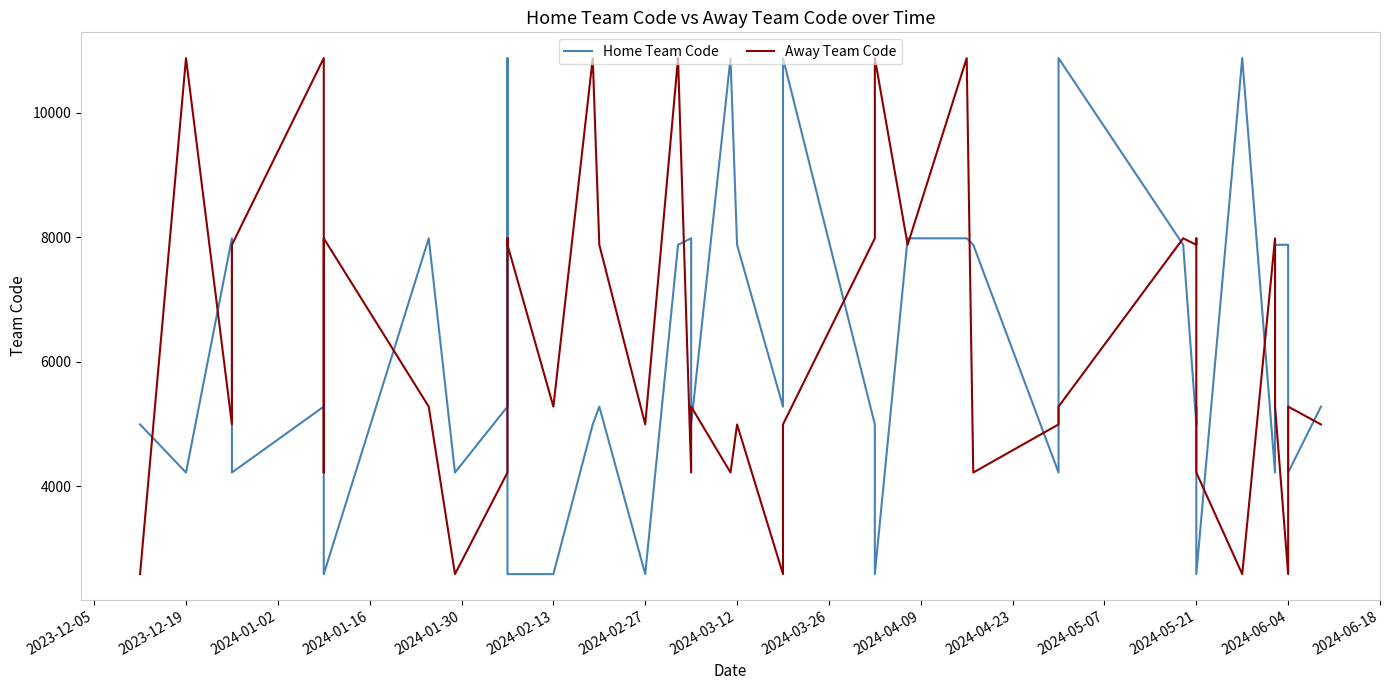

In Away Team Code, how many points are higher than both neighbors (excluding endpoints)?

14